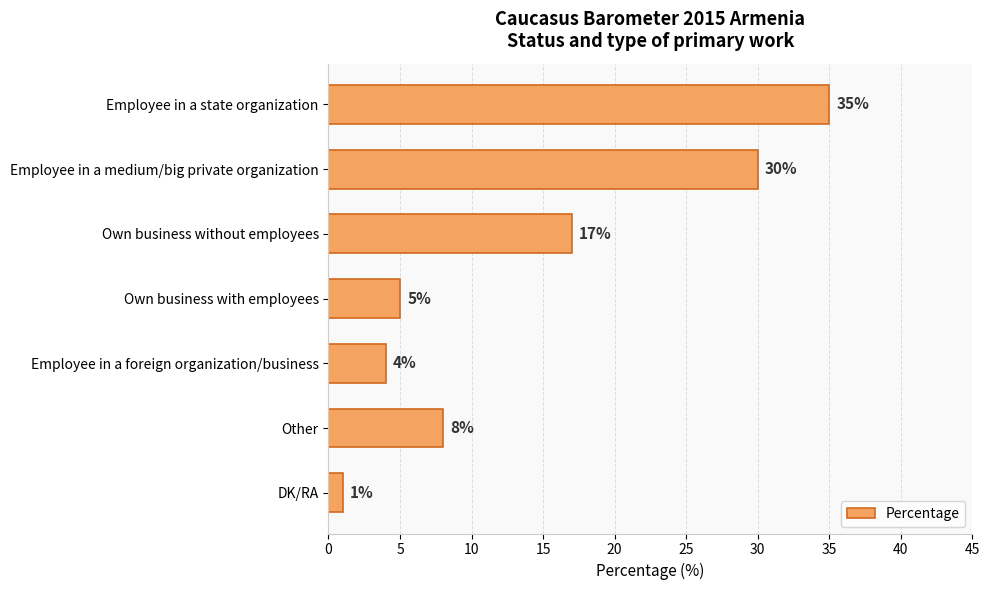

List the labels in order of value, largest first.

Employee in a state organization, Employee in a medium/big private organization, Own business without employees, Other, Own business with employees, Employee in a foreign organization/business, DK/RA